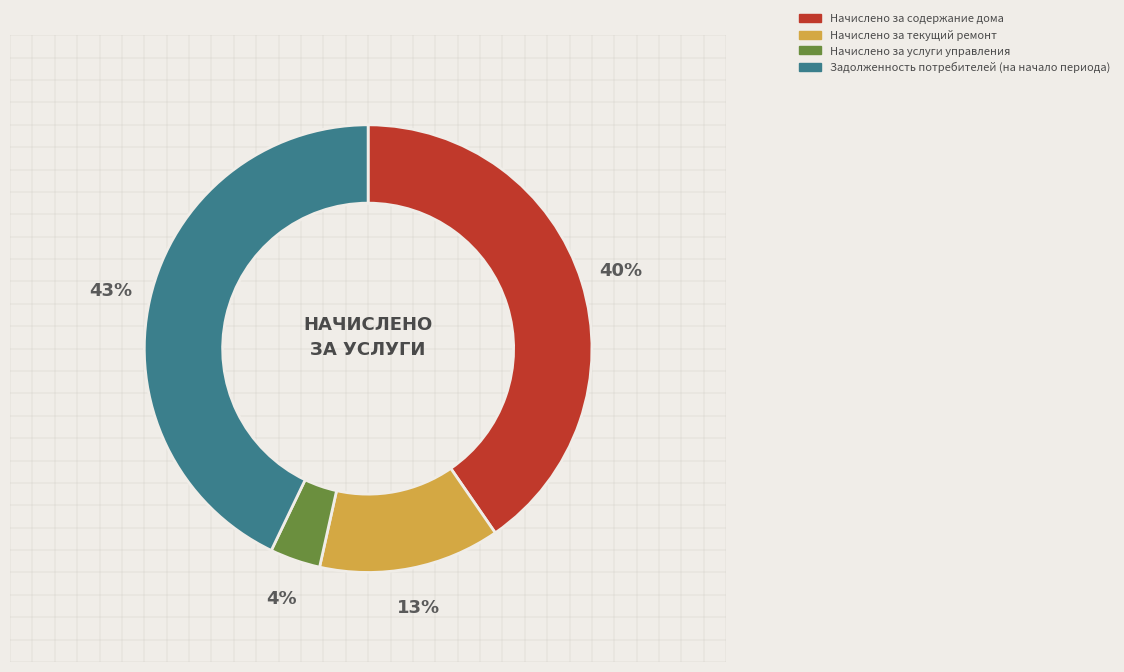

Is there any slice that represents more than half of the pie?

No